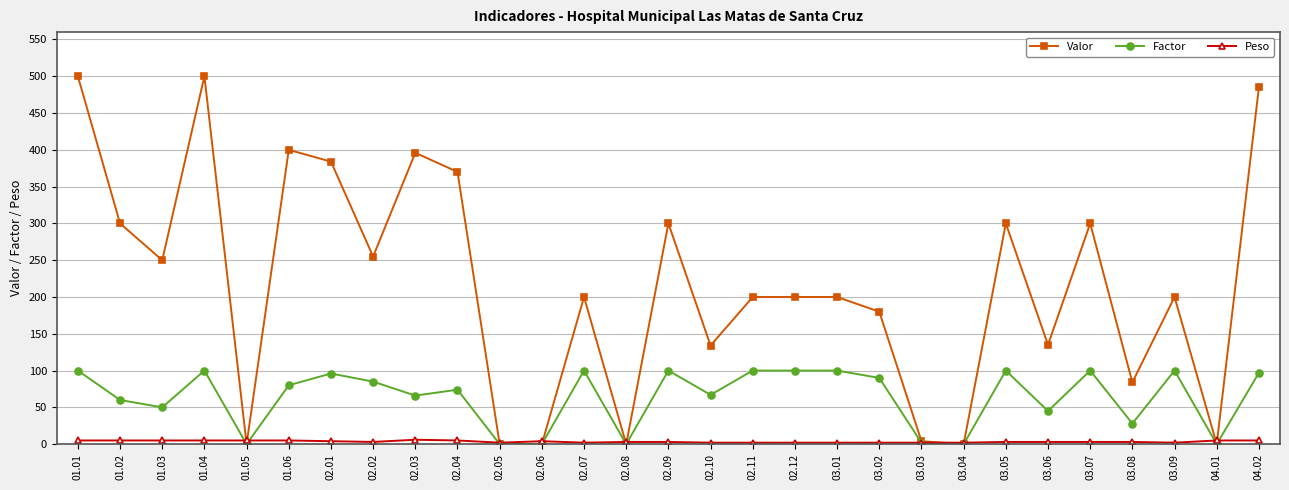

What is the highest value of the Valor series?

500